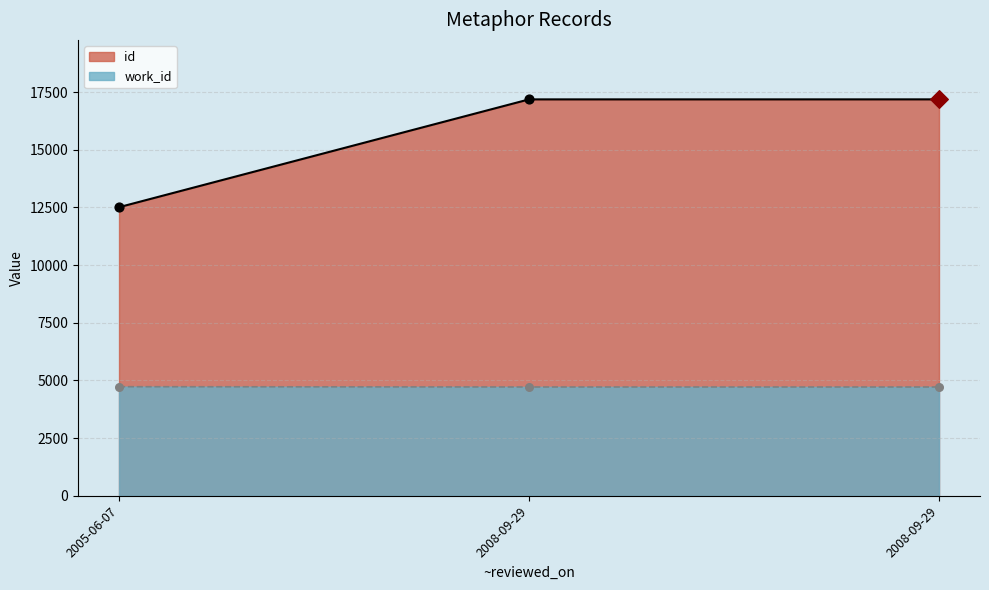

Which series has the largest Y range (max minus min)?

id_line